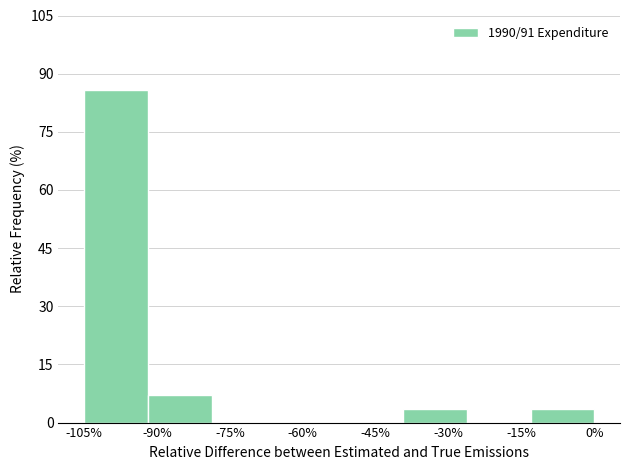

Reading left to right, what are all the values shown in this chart?

-105%=85.7	-90%=7.1	-75%=0.0	-60%=0.0	-45%=0.0	-30%=3.6	-15%=0.0	0%=3.6